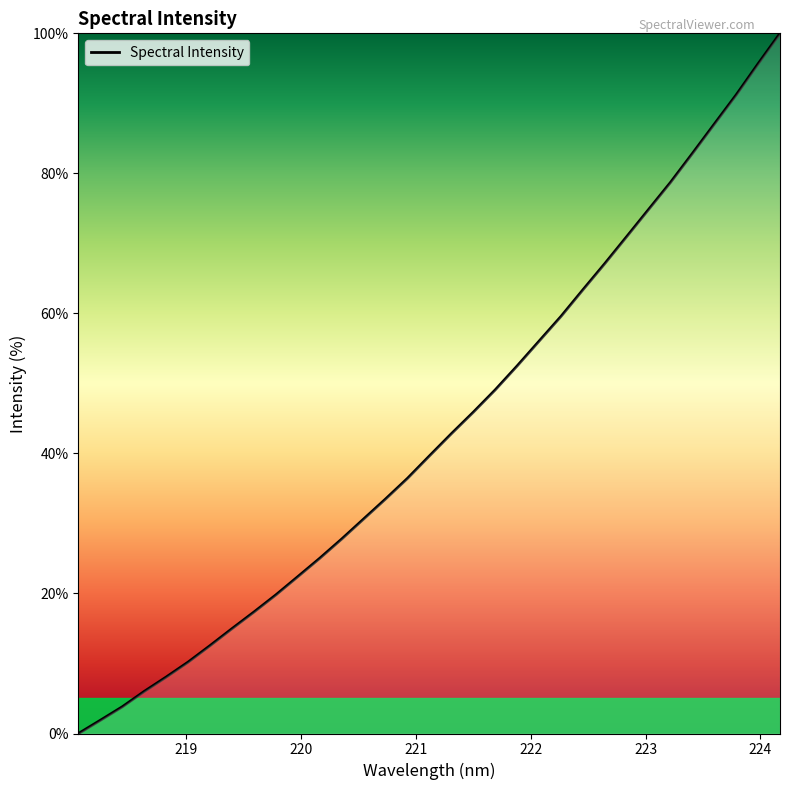

What is the difference between the maximum and minimum values?

100.0